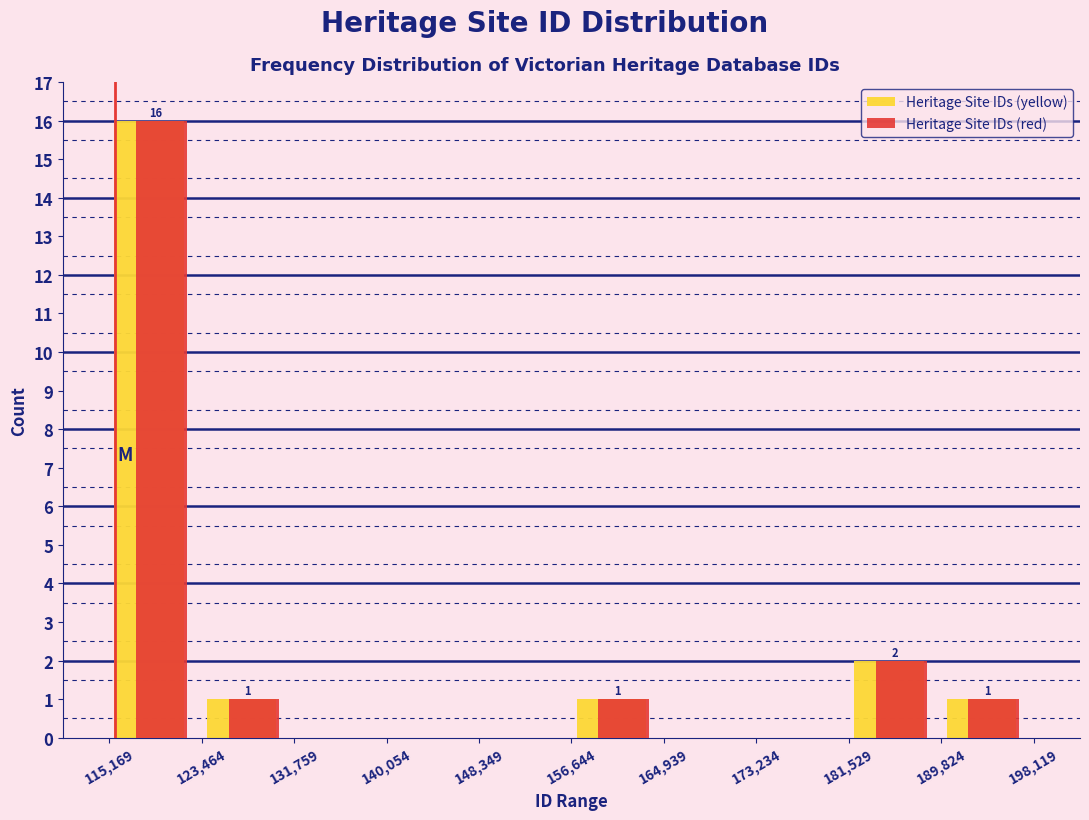

In the Heritage Site IDs (red) series, which range on the x-axis has the tallest bar?

115,169 to 123,464